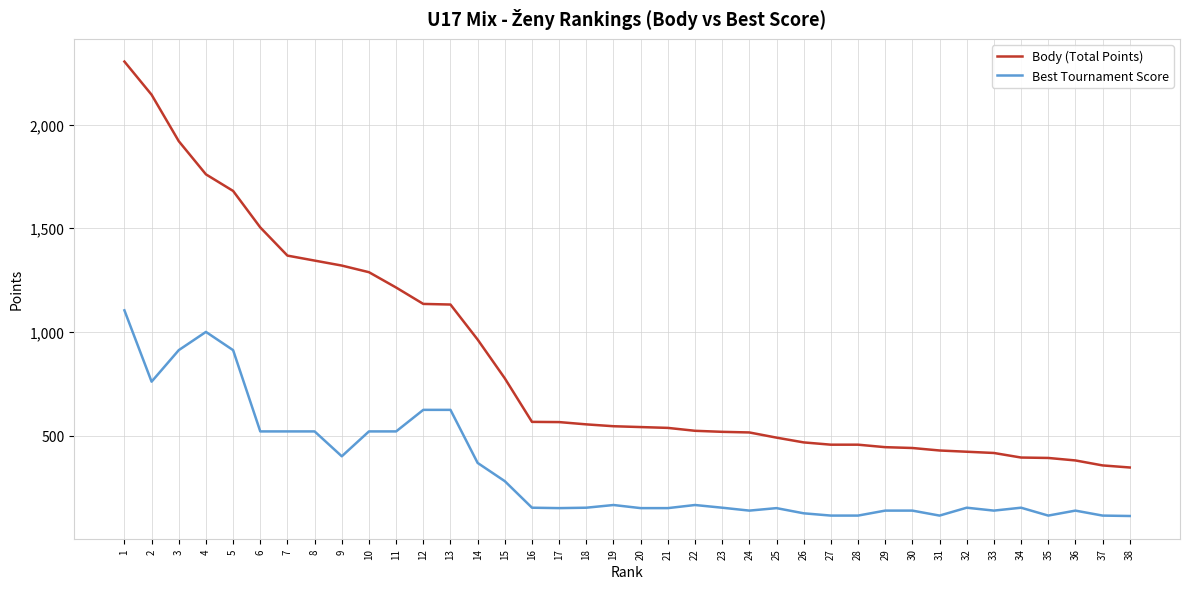

What is the difference between the second highest and second lowest values in the Best Tournament Score series?

886